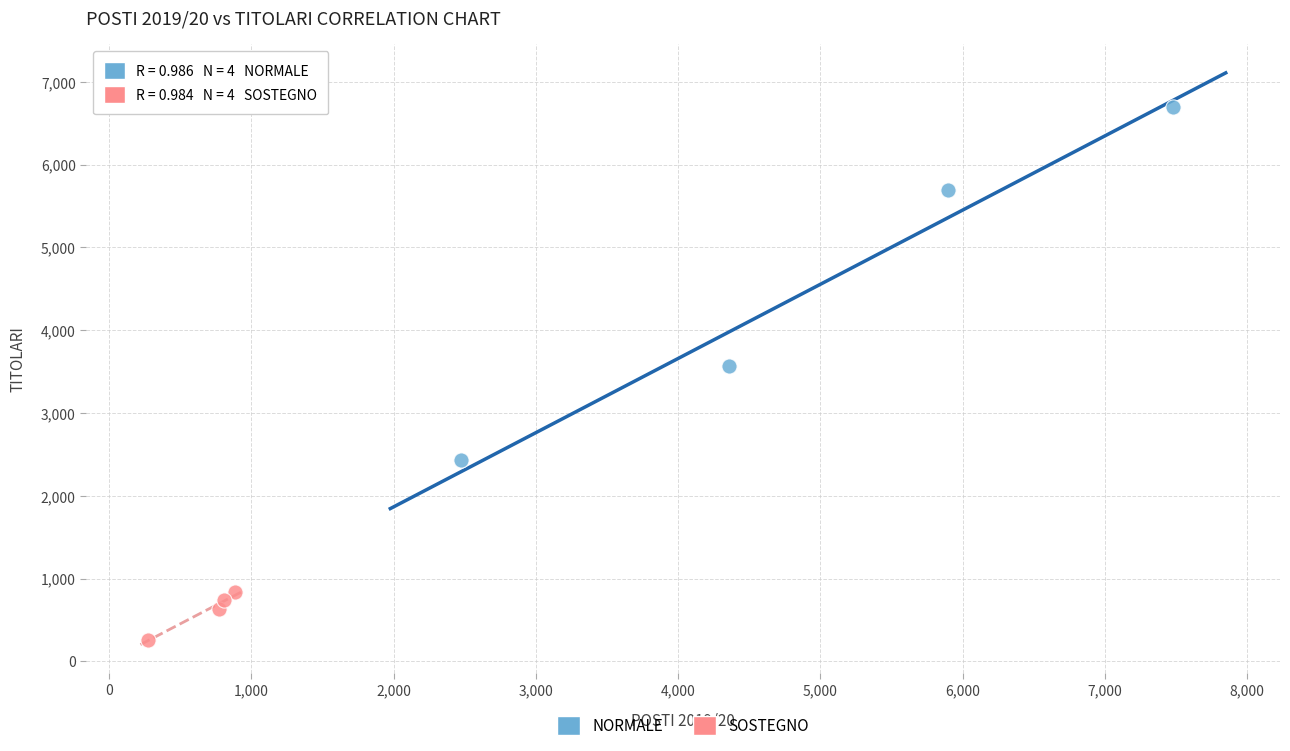

Which series reaches the maximum Y coordinate?

NORMALE